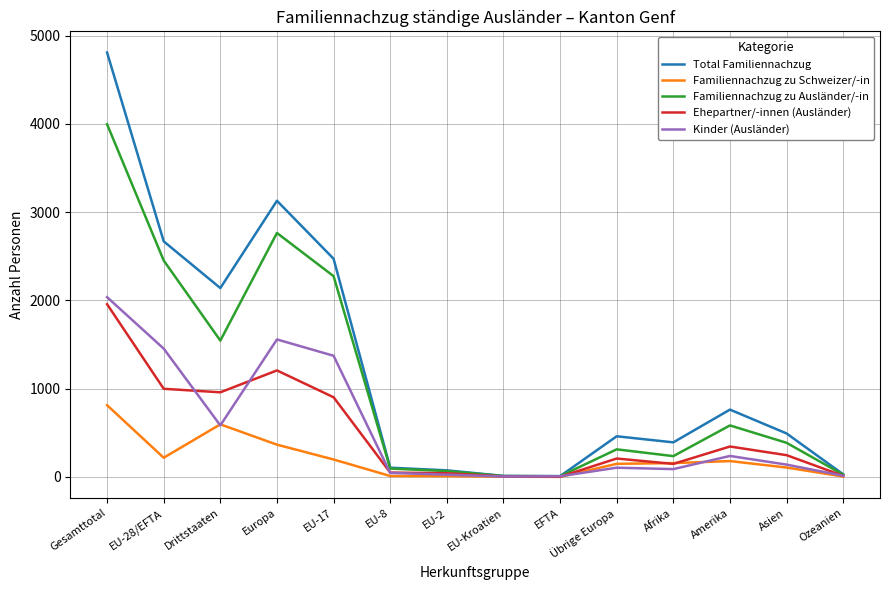

What are all the series names shown in the legend?

Total Familiennachzug, Familiennachzug zu Schweizer/-in, Familiennachzug zu Ausländer/-in, Ehepartner/-innen (Ausländer), Kinder (Ausländer)